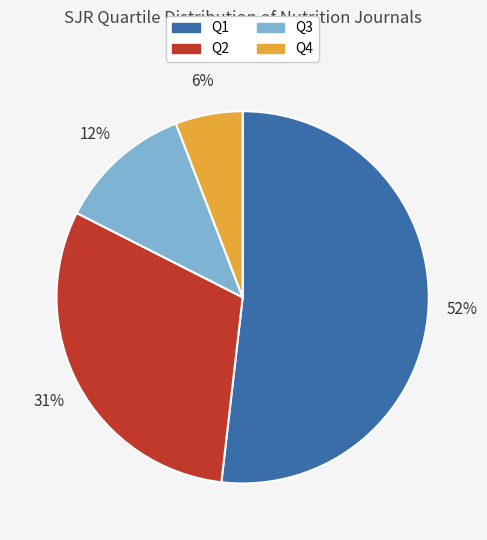

The Q4 slice represents 20% of the pie. True or false?

False